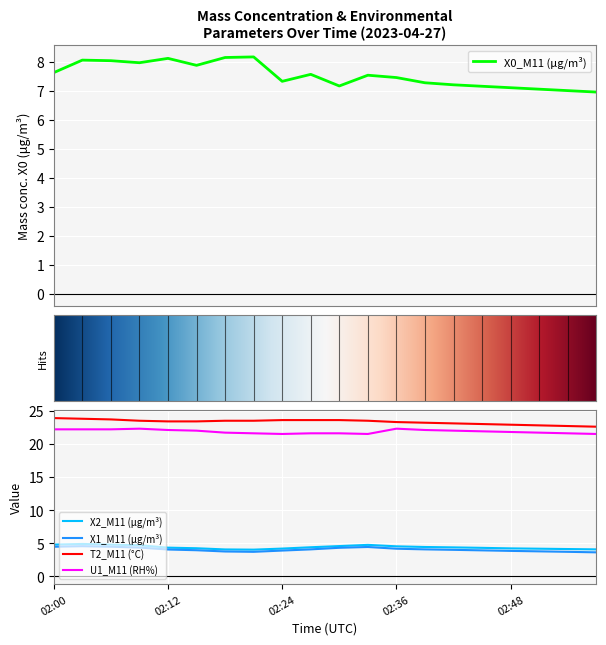

Which series has the largest total across all categories?

T2_M11 (°C)